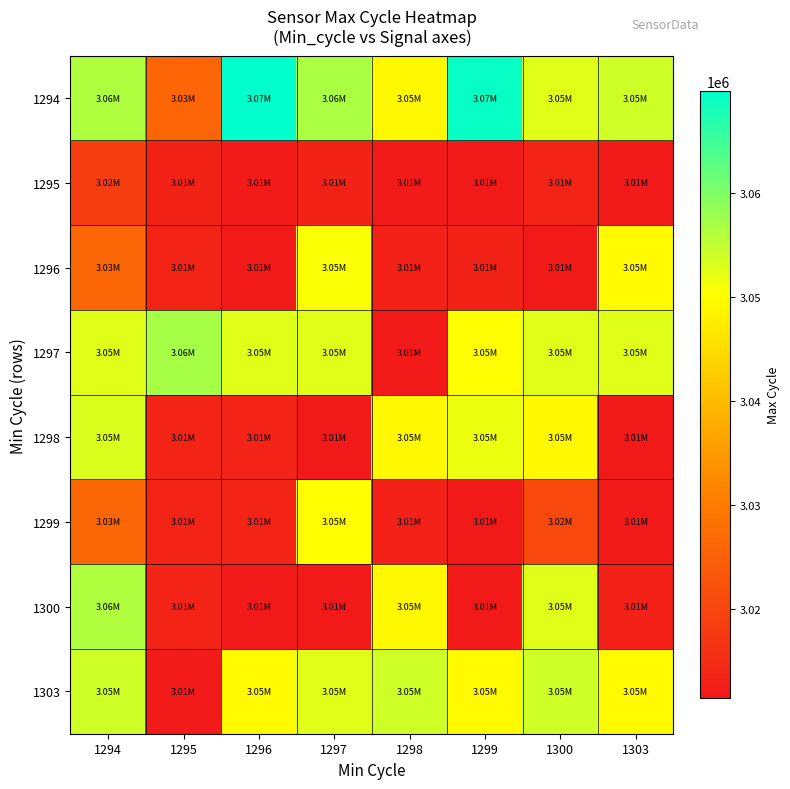

List the series in order of their peak value, highest first.

1294, 1297, 1300, 1303, 1298, 1296, 1299, 1295